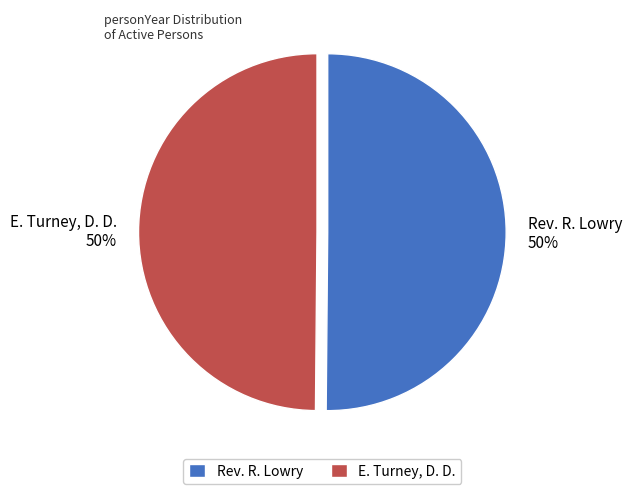

Count the number of slices in the pie.

2